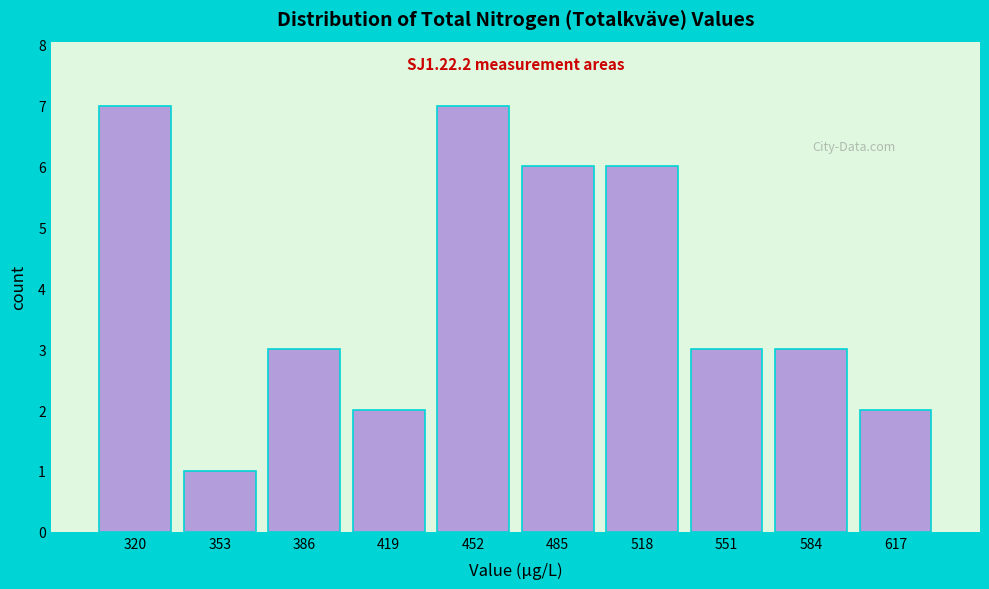

Reading right to left, transcribe all the data shown in this chart.

2	3	3	6	6	7	2	3	1	7